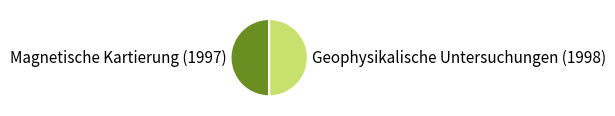

Is it true that Geophysikalische Untersuchungen (1998) is 50% of the pie?

True